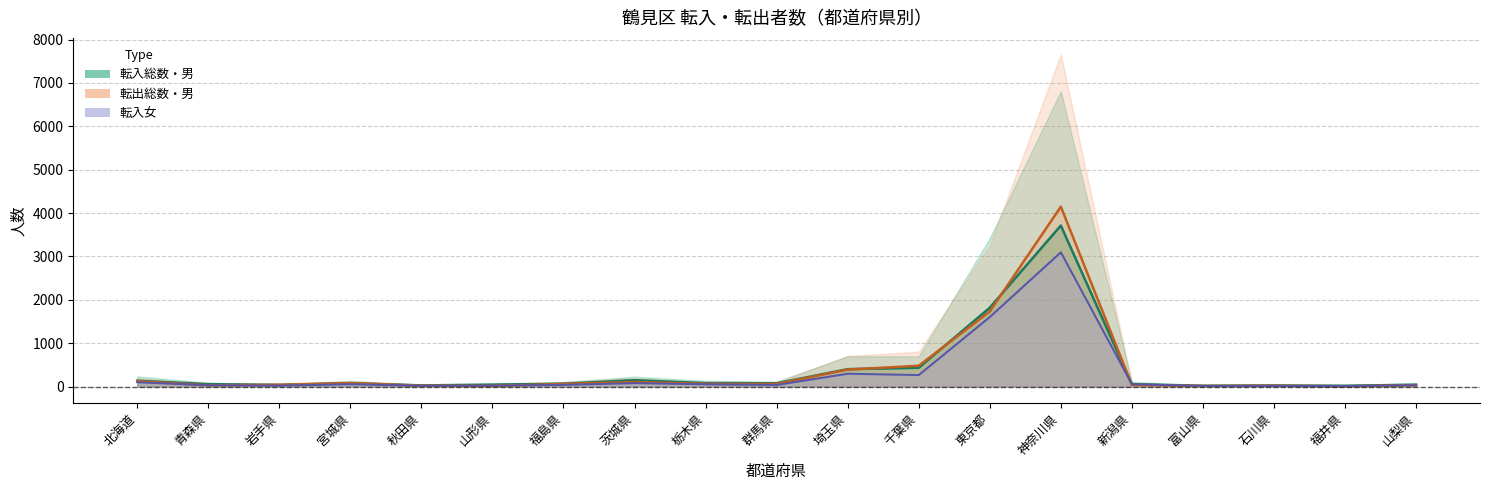

At 山形県, list the series in order from smallest to largest.

転入女, 転入男, 転入総数